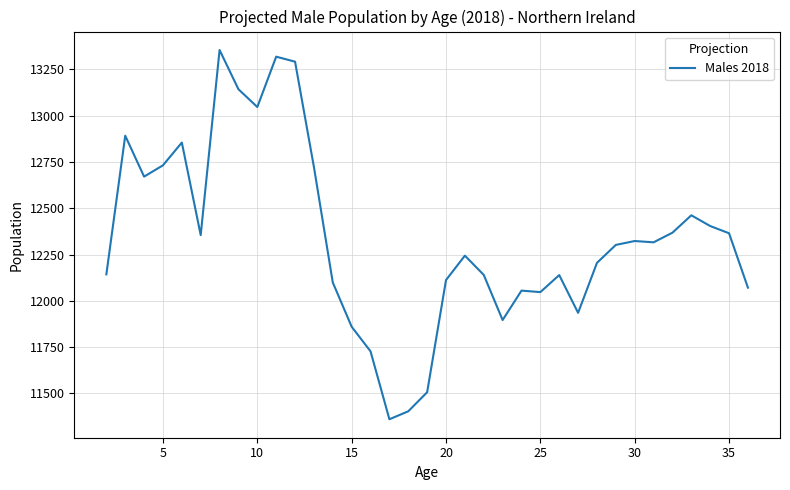

What is the greatest value displayed?

13355